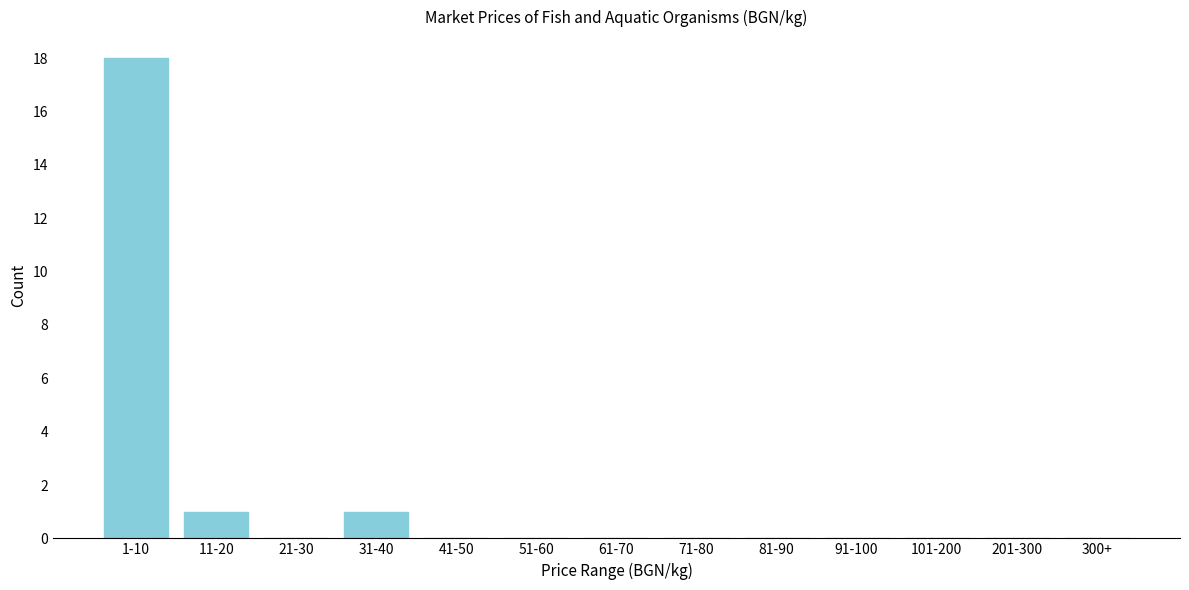

The chart shows a value of 0 at 41-50. True or false?

True